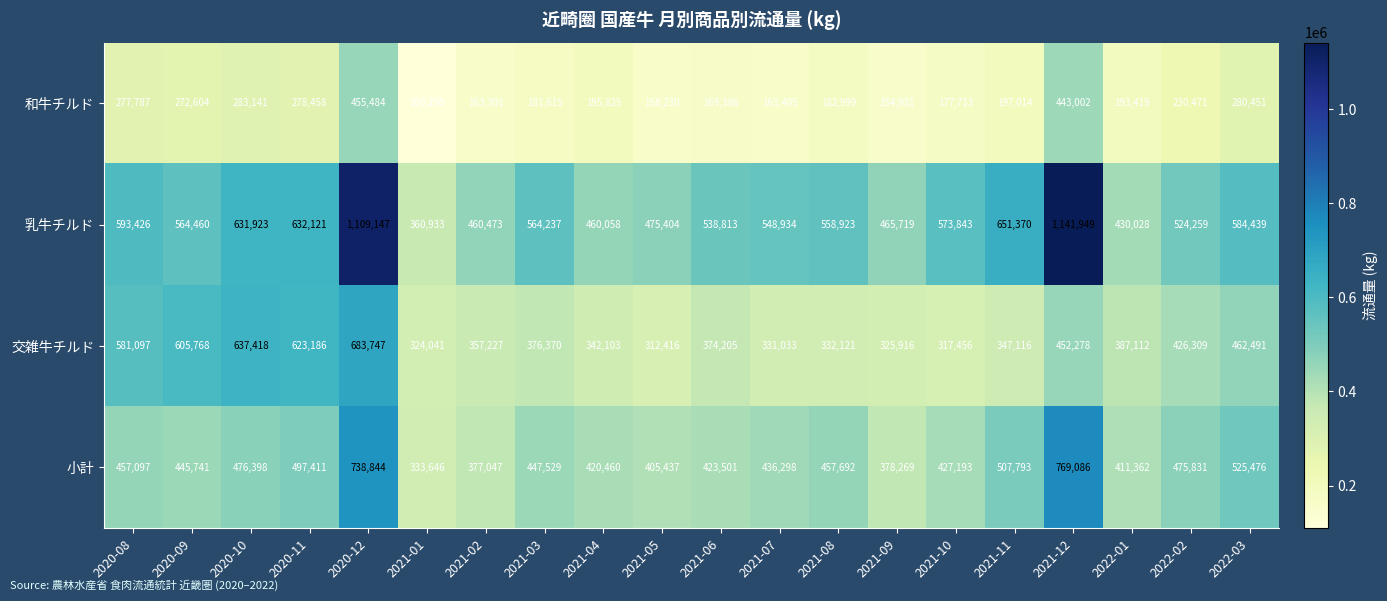

Is the value of 小計 at 2020-09 greater than the value of 和牛チルド at 2021-04?

Yes